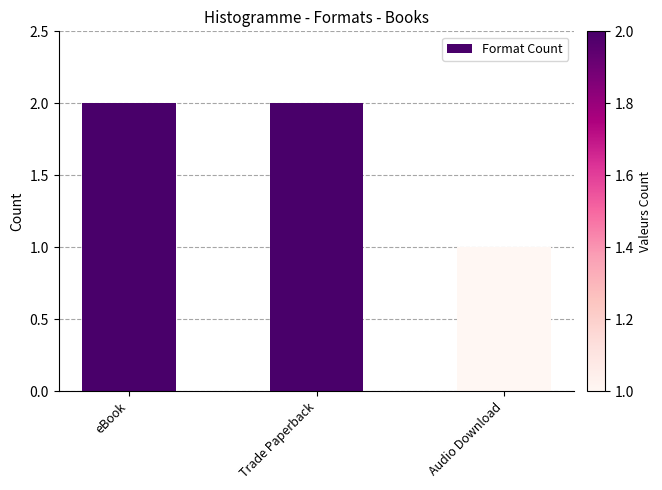

Which has a higher value, Audio Download or eBook?

eBook